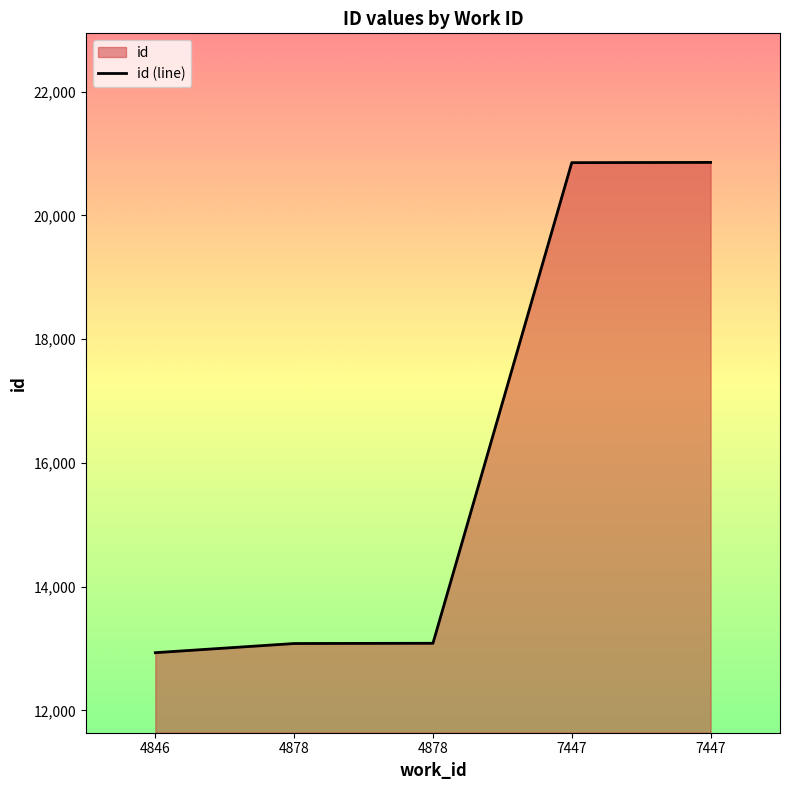

Reading left to right, what are all the values shown in this chart?

4846=12933	4878=13081	4878=13085	7447=20851	7447=20855